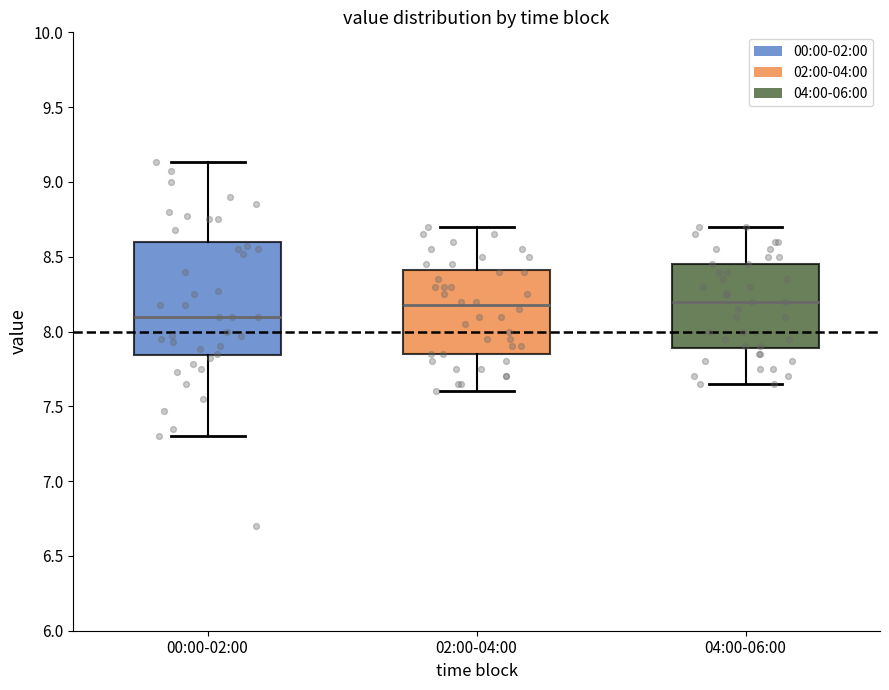

Reading left to right, transcribe this box plot: for each box, give where its median line is, the range the box spans, and where its two whiskers end, as read against the y-axis. The values are not printed on the chart, so give them approximately, as read against the axis.

00:00-02:00: median 8.10, box 7.85 to 8.60, whiskers 7.30 to 9.15
02:00-04:00: median 8.20, box 7.85 to 8.40, whiskers 7.60 to 8.70
04:00-06:00: median 8.20, box 7.90 to 8.45, whiskers 7.65 to 8.70